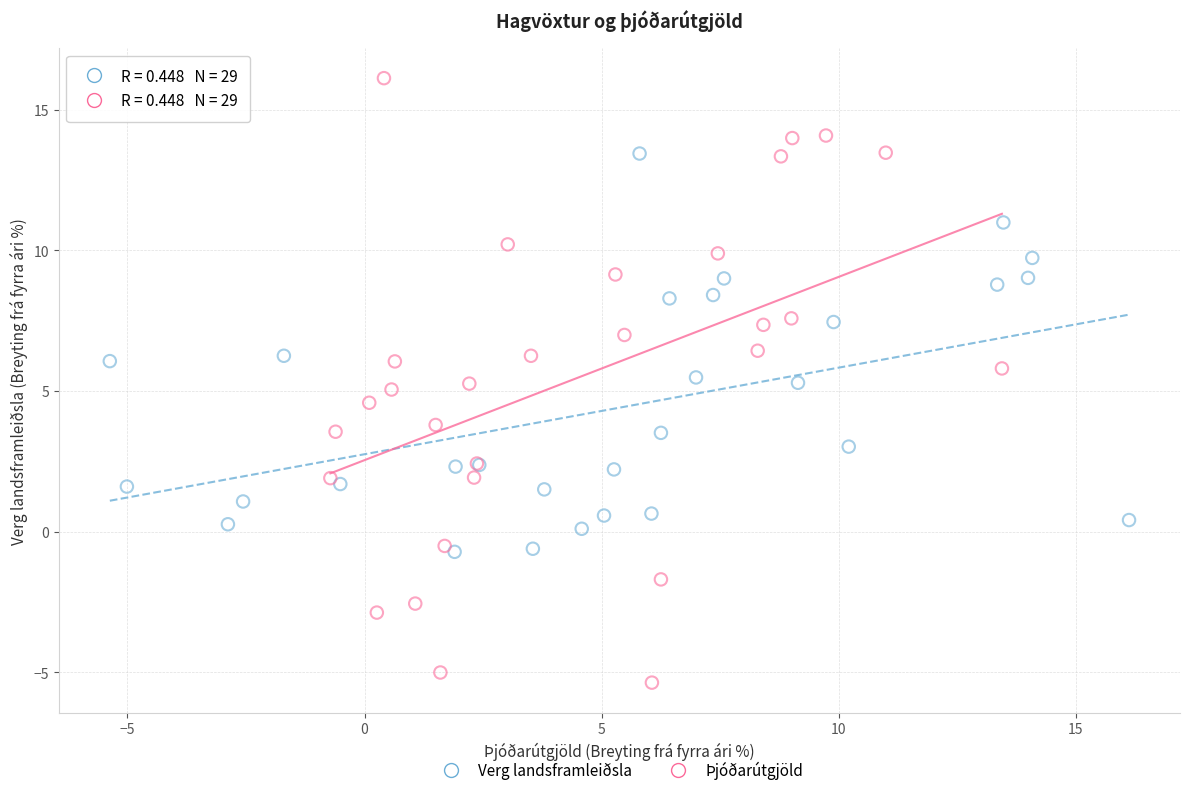

Which series contains the lowest Y value?

Þjóðarútgjöld